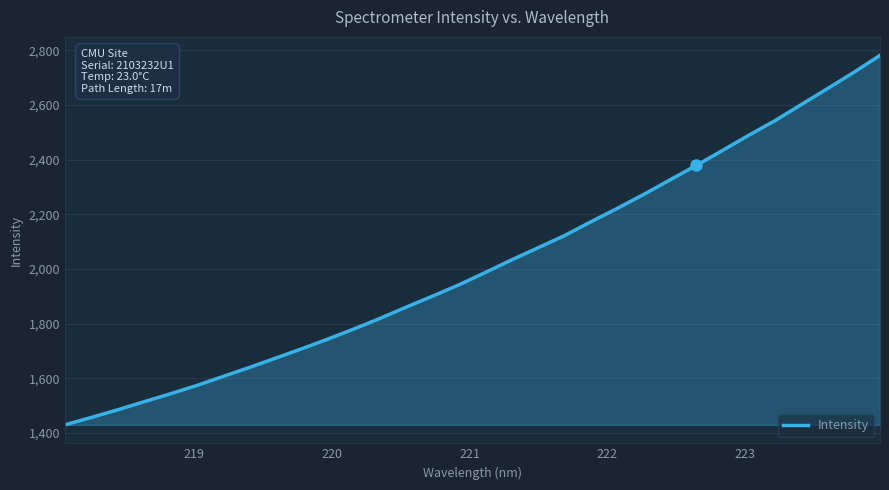

What is the smallest value displayed?

1429.9